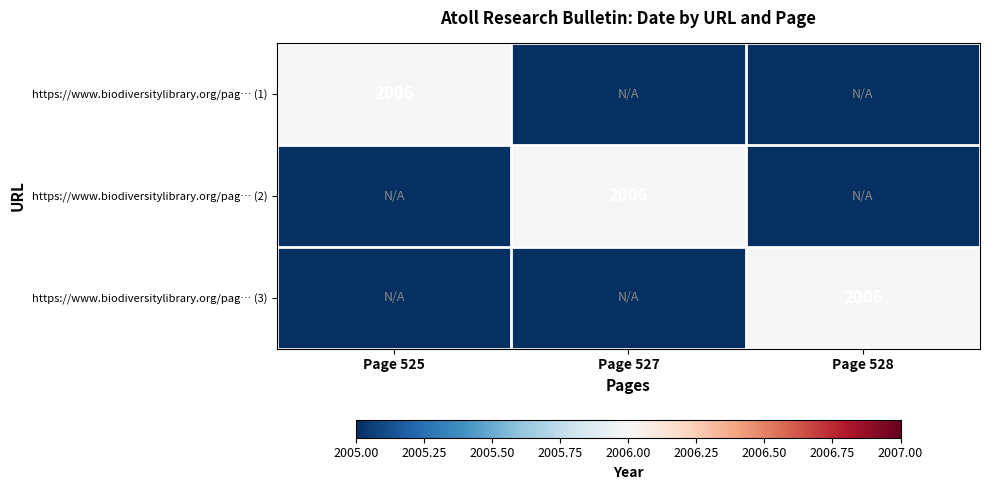

How many categories are shown in the chart?

3